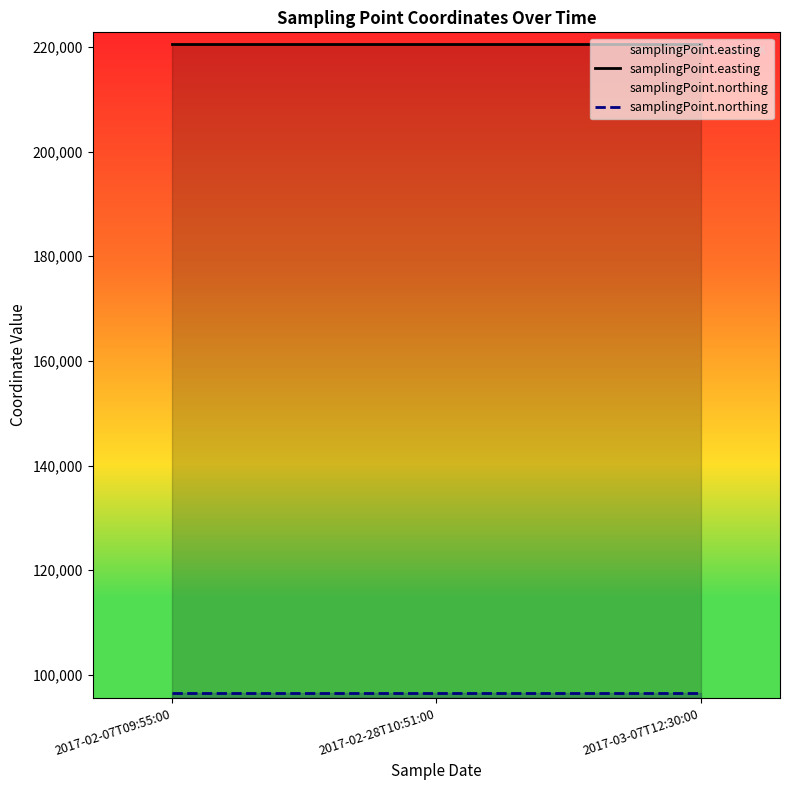

The value of samplingPoint.easting at 2017-02-07T09:55:00 is 103251. True or false?

False